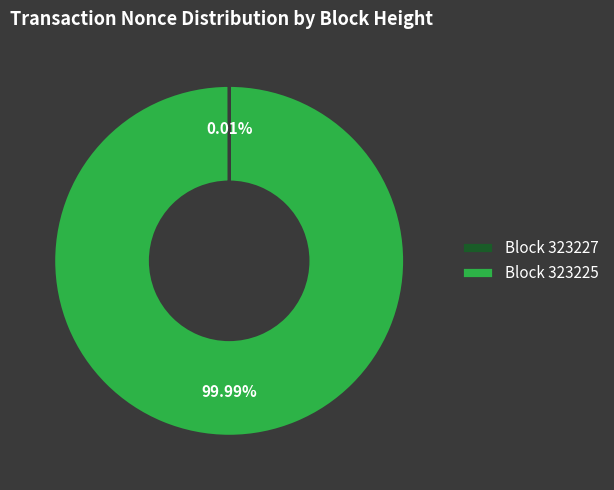

Is there any slice that represents more than half of the pie?

Yes